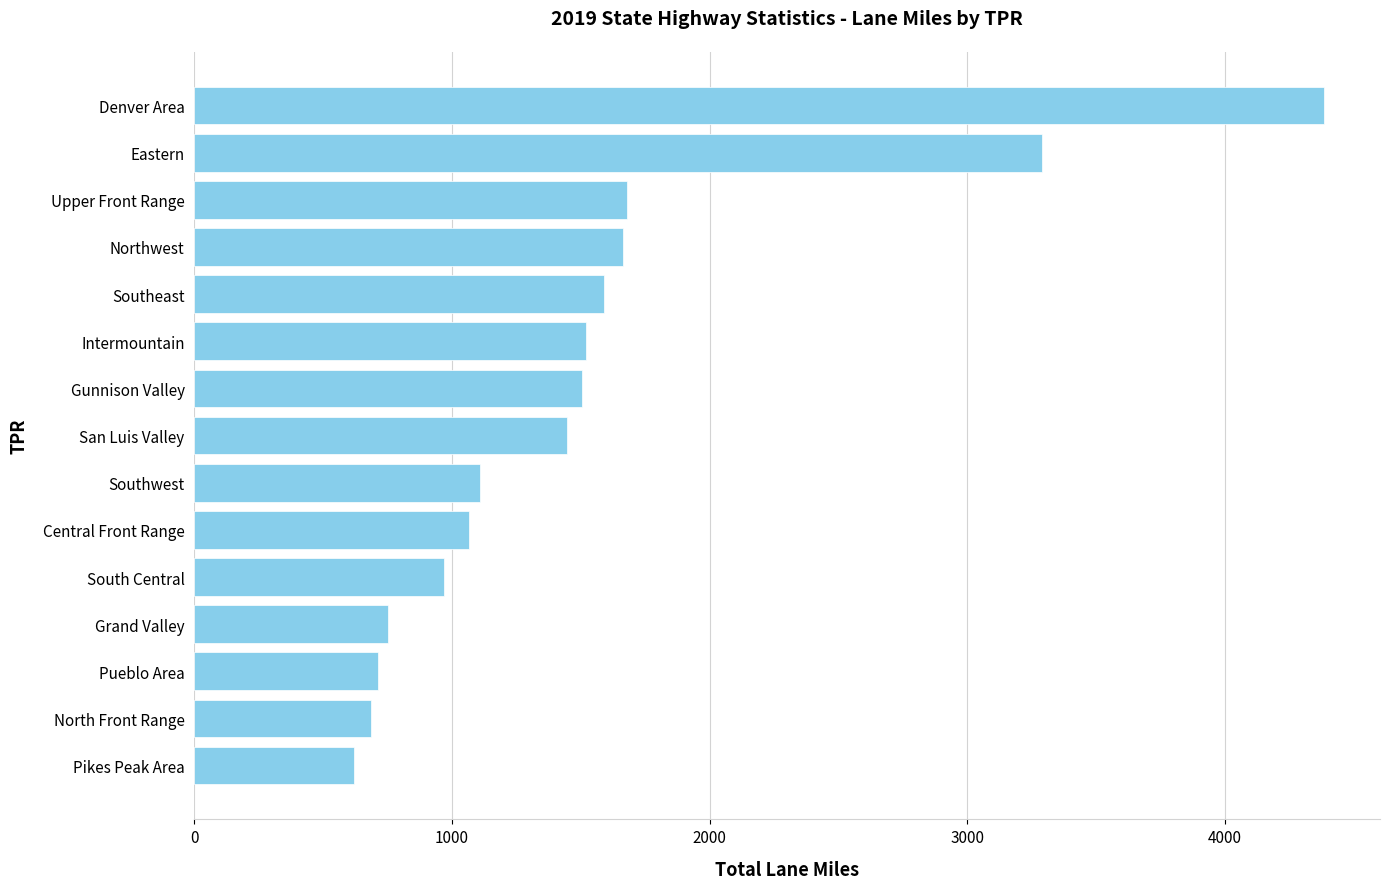

Which category has the highest value across all series?

Denver Area